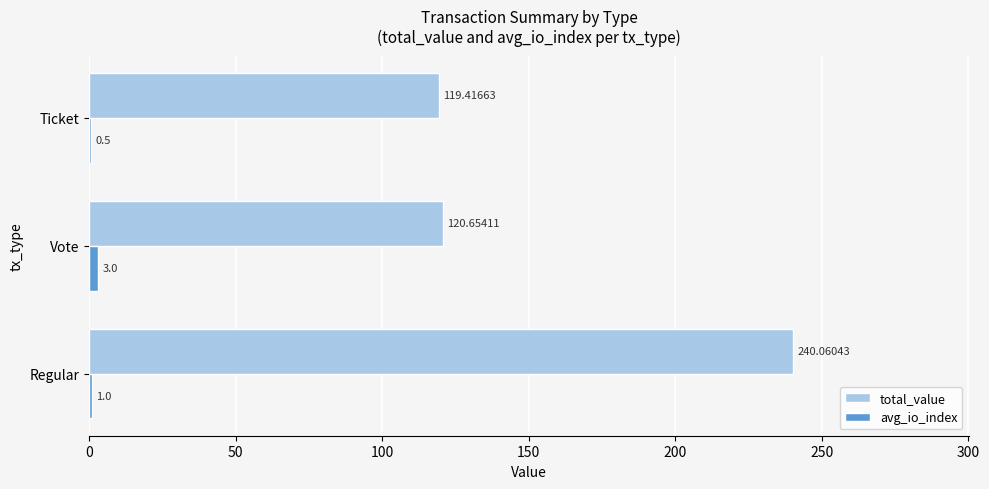

Which category has the highest value across all series?

Regular